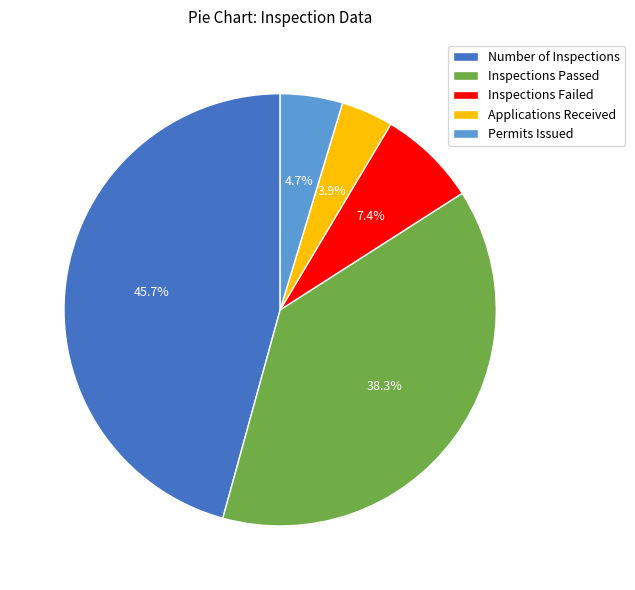

To the nearest percent, what is the difference between the Permits Issued and Inspections Passed slice percentages?

34%